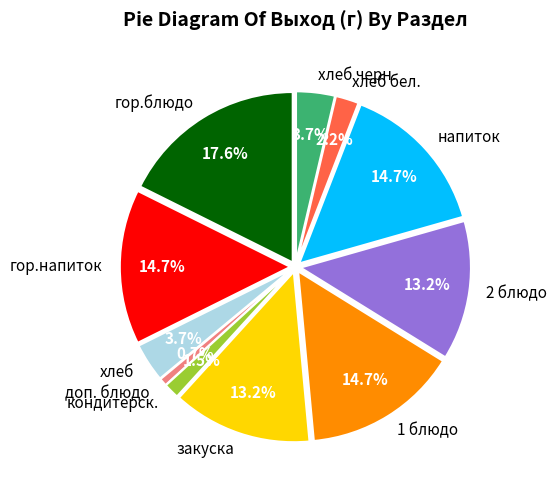

What is the largest slice in the pie chart?

гор.блюдо